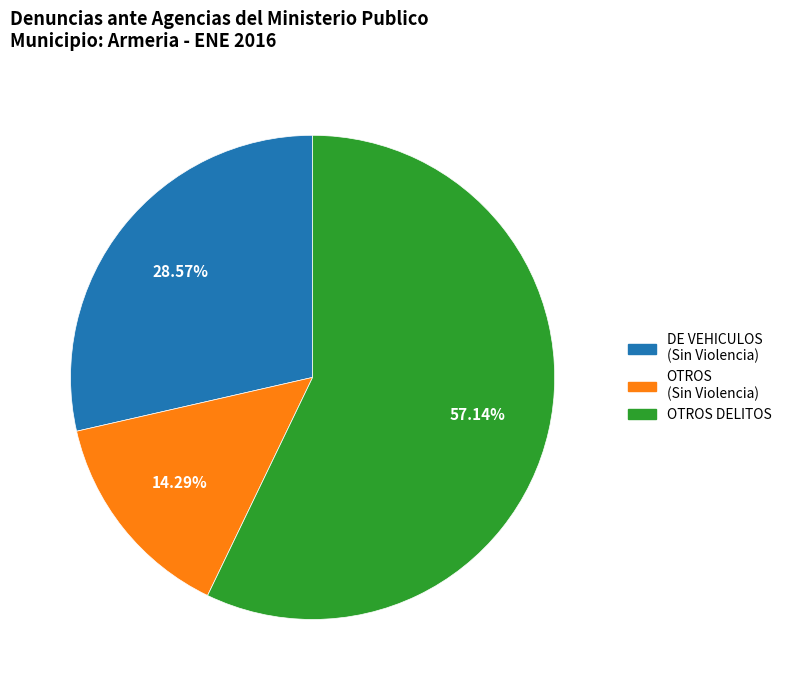

Between OTROS (Sin Violencia) and DE VEHICULOS (Sin Violencia), which is larger?

DE VEHICULOS (Sin Violencia)